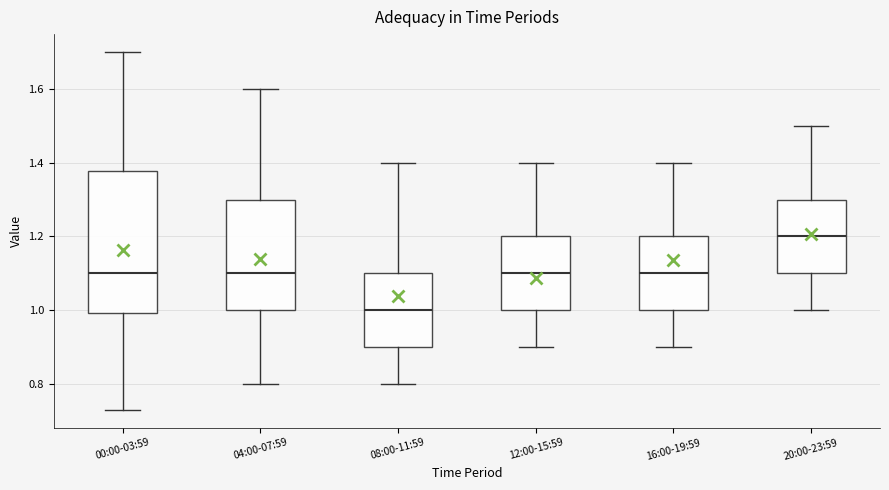

Reading left to right, transcribe this box plot: for each box, give where its median line is, the range the box spans, and where its two whiskers end, as read against the y-axis. The values are not printed on the chart, so give them approximately, as read against the axis.

00:00-03:59: median 1.10, box 1.00 to 1.38, whiskers 0.74 to 1.70
04:00-07:59: median 1.10, box 1.00 to 1.30, whiskers 0.80 to 1.60
08:00-11:59: median 1.00, box 0.90 to 1.10, whiskers 0.80 to 1.40
12:00-15:59: median 1.10, box 1.00 to 1.20, whiskers 0.90 to 1.40
16:00-19:59: median 1.10, box 1.00 to 1.20, whiskers 0.90 to 1.40
20:00-23:59: median 1.20, box 1.10 to 1.30, whiskers 1.00 to 1.50